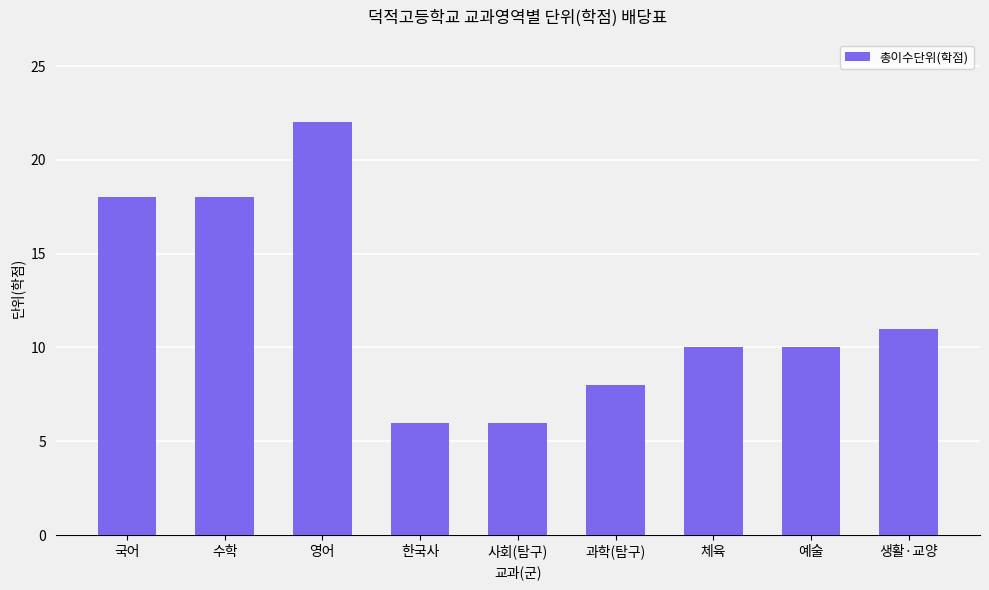

What is the value of the 2nd bar from the left?

18